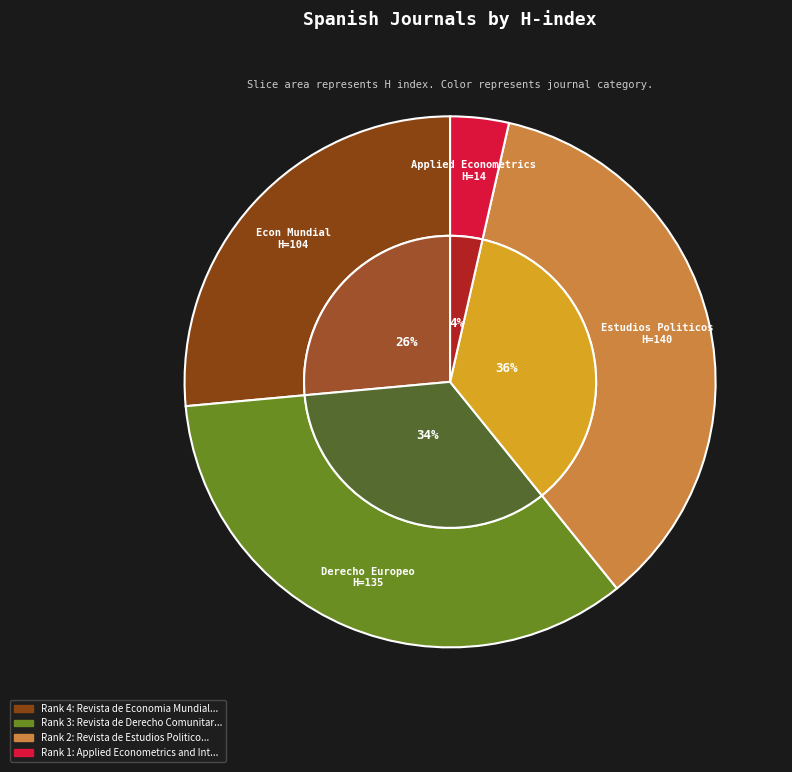

How many slices are in this pie chart?

4